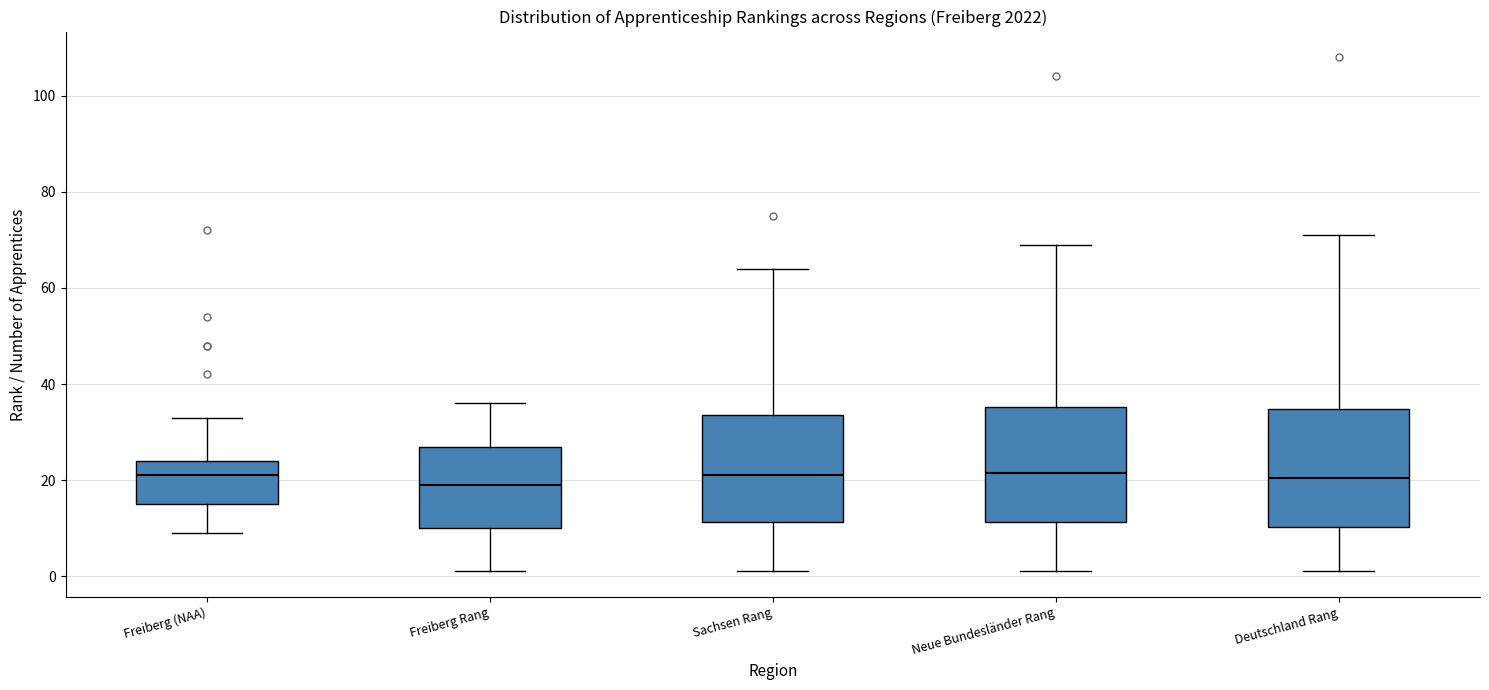

Reading left to right, read every box against the y-axis: the position of its median line, the range the box covers, and the ends of its whiskers. The values are not printed on the chart, so give them approximately, as read against the axis.

Freiberg (NAA): median 22, box 16 to 24, whiskers 10 to 34
Freiberg Rang: median 20, box 10 to 28, whiskers 2 to 36
Sachsen Rang: median 22, box 12 to 34, whiskers 2 to 64
Neue Bundesländer Rang: median 22, box 12 to 36, whiskers 2 to 70
Deutschland Rang: median 20, box 10 to 34, whiskers 2 to 72